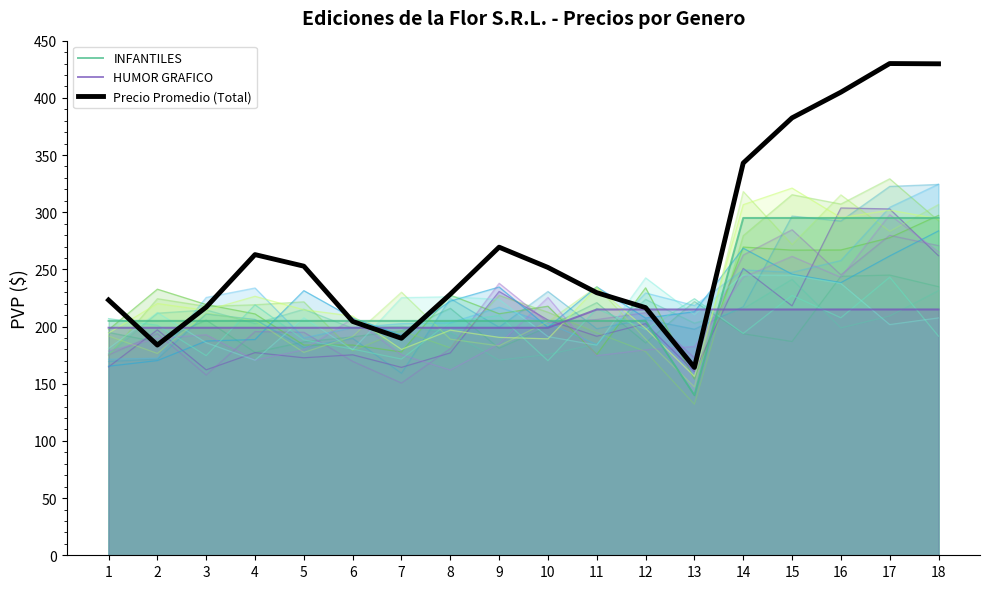

How many times do Precio Promedio (Total) and HUMOR GRAFICO cross each other?

6